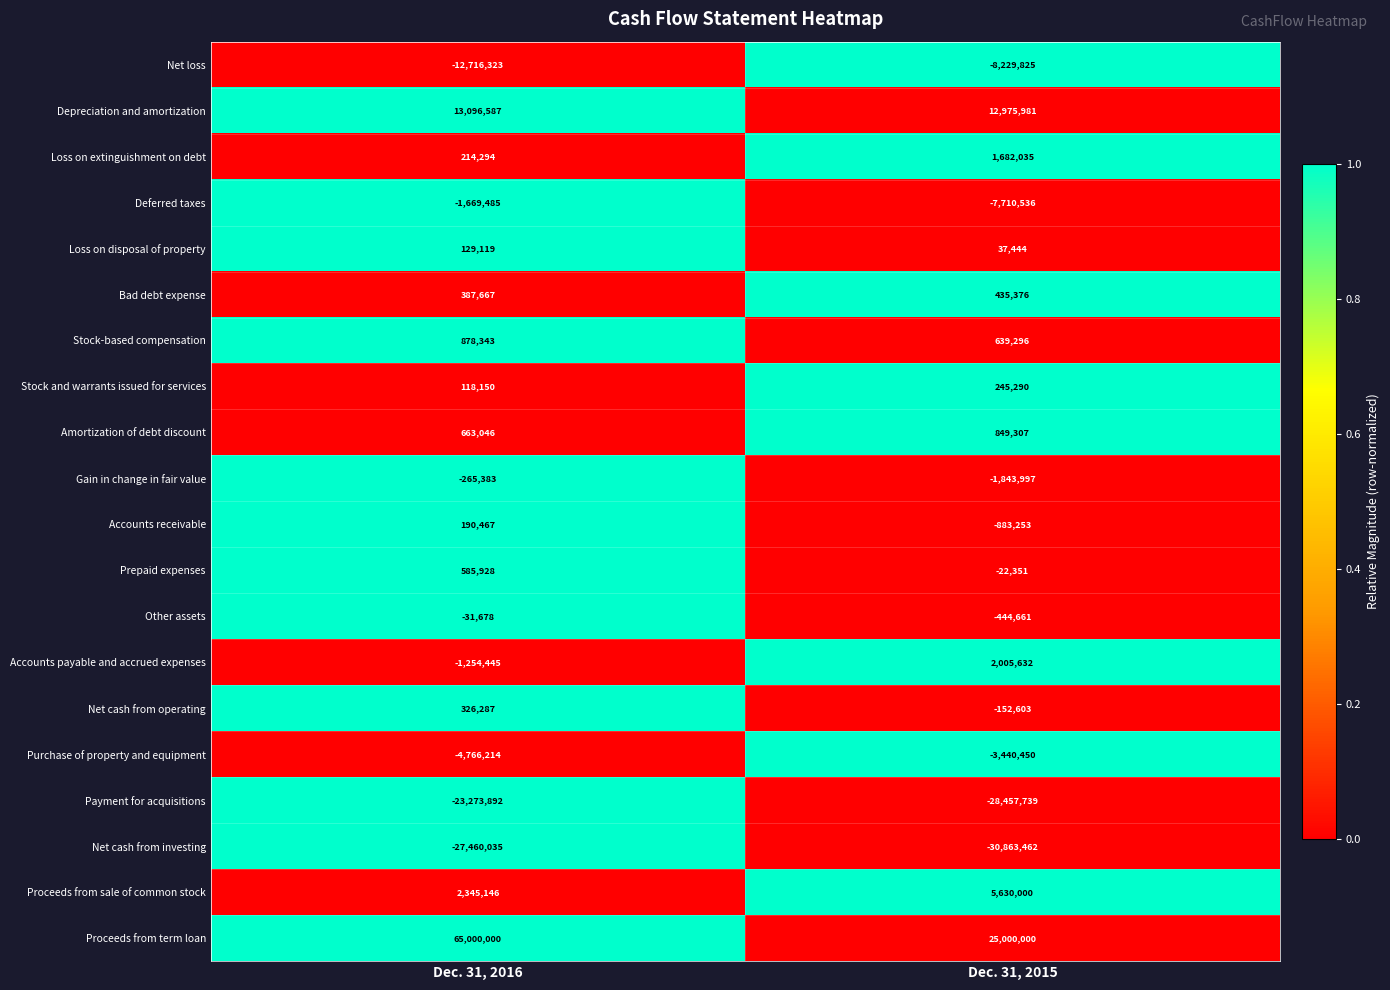

How many series are shown in this chart?

20